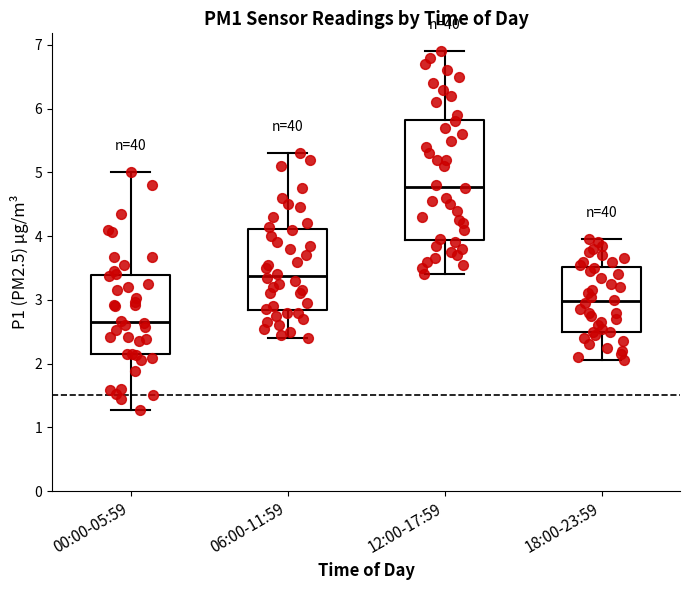

Which box has the highest median line?

12:00-17:59